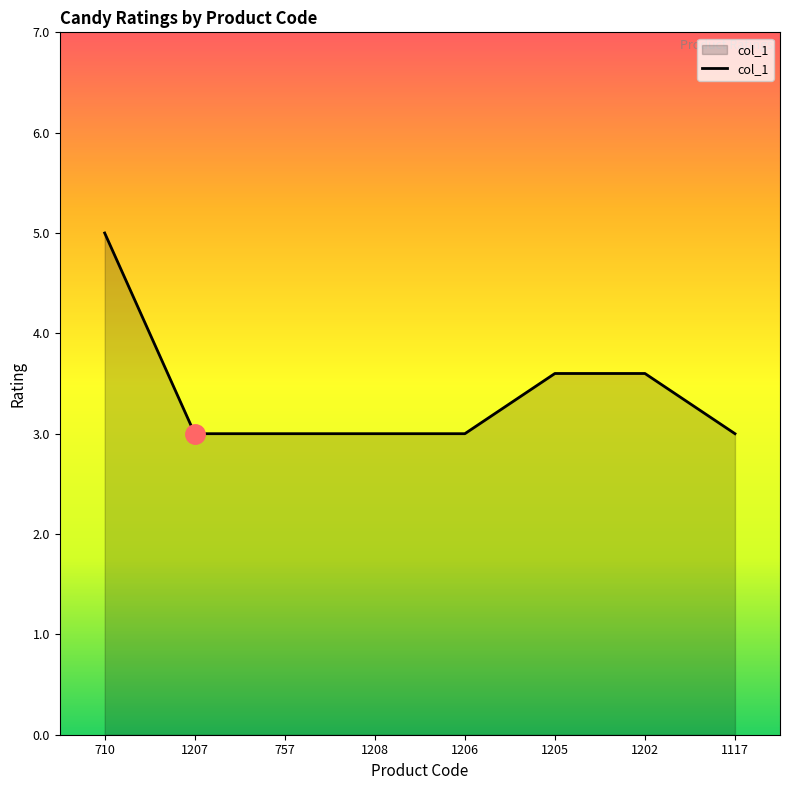

What is the greatest value displayed?

5.0